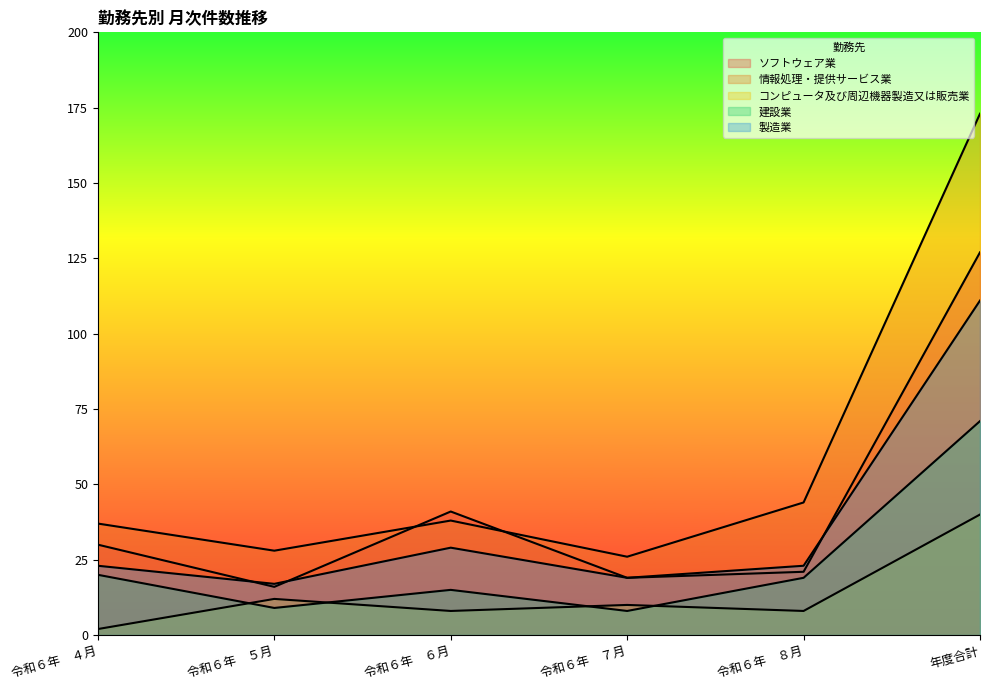

True or false: 建設業 has more than 1 interior local peaks.

False